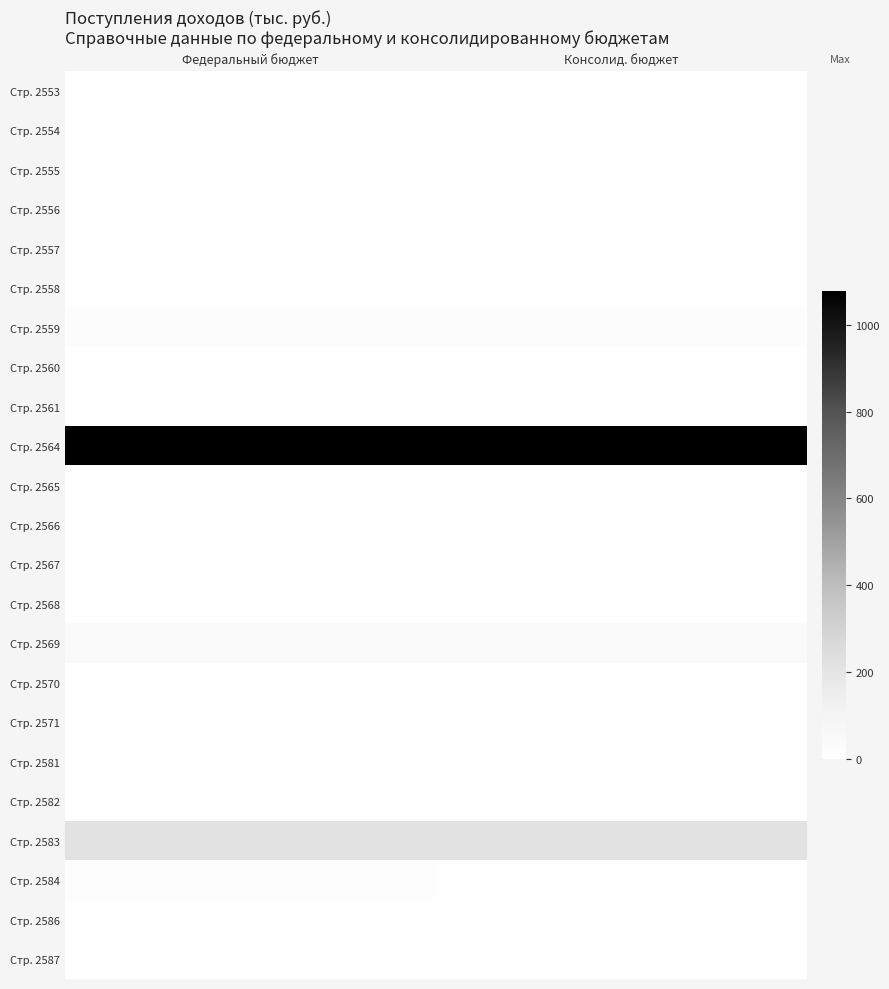

Reading left to right, extract all data points from this chart.

Стр. 2553: Федеральный бюджет=0	Консолид. бюджет=0
Стр. 2554: Федеральный бюджет=0	Консолид. бюджет=0
Стр. 2555: Федеральный бюджет=0	Консолид. бюджет=0
Стр. 2556: Федеральный бюджет=0	Консолид. бюджет=0
Стр. 2557: Федеральный бюджет=12	Консолид. бюджет=12
Стр. 2558: Федеральный бюджет=0	Консолид. бюджет=0
Стр. 2559: Федеральный бюджет=22	Консолид. бюджет=22
Стр. 2560: Федеральный бюджет=0	Консолид. бюджет=0
Стр. 2561: Федеральный бюджет=0	Консолид. бюджет=0
Стр. 2564: Федеральный бюджет=1078	Консолид. бюджет=1078
Стр. 2565: Федеральный бюджет=0	Консолид. бюджет=0
Стр. 2566: Федеральный бюджет=0	Консолид. бюджет=0
Стр. 2567: Федеральный бюджет=0	Консолид. бюджет=0
Стр. 2568: Федеральный бюджет=0	Консолид. бюджет=0
Стр. 2569: Федеральный бюджет=41	Консолид. бюджет=41
Стр. 2570: Федеральный бюджет=0	Консолид. бюджет=0
Стр. 2571: Федеральный бюджет=0	Консолид. бюджет=0
Стр. 2581: Федеральный бюджет=0	Консолид. бюджет=0
Стр. 2582: Федеральный бюджет=0	Консолид. бюджет=0
Стр. 2583: Федеральный бюджет=216	Консолид. бюджет=216
Стр. 2584: Федеральный бюджет=14	Консолид. бюджет=7
Стр. 2586: Федеральный бюджет=10	Консолид. бюджет=10
Стр. 2587: Федеральный бюджет=0	Консолид. бюджет=0